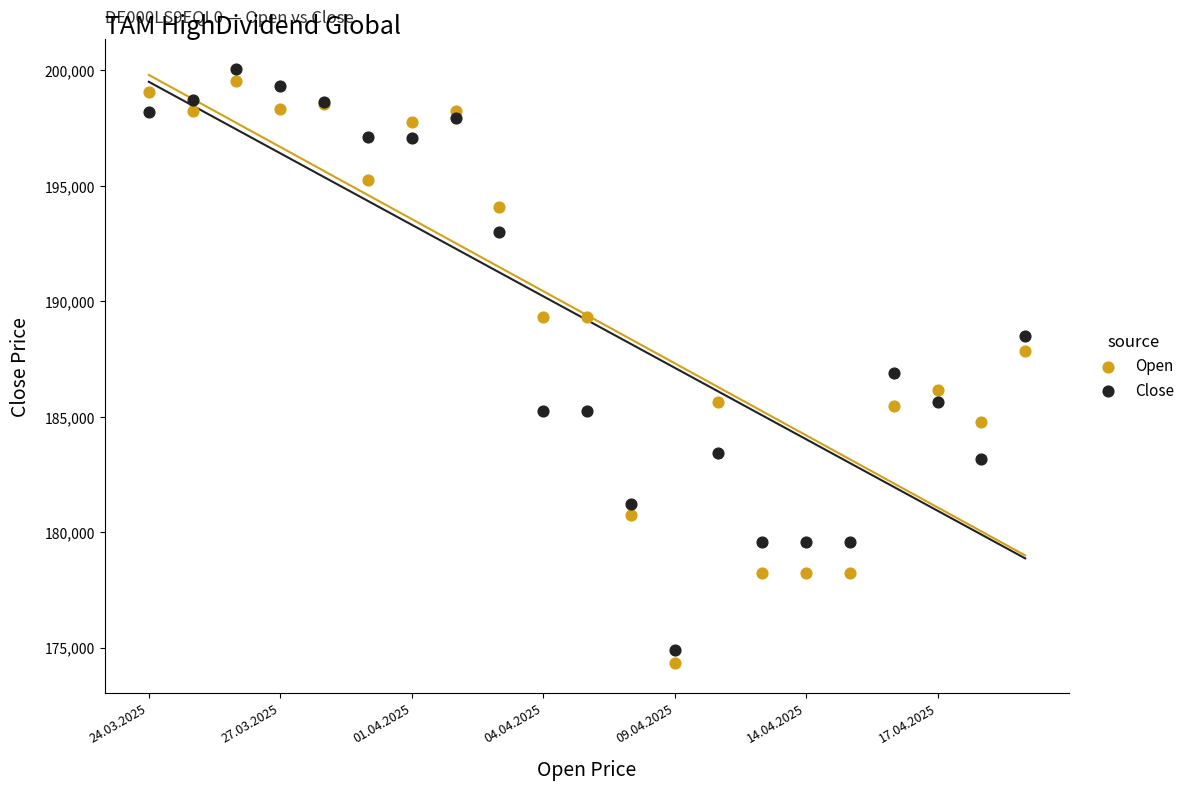

Which series has the largest Y range (max minus min)?

Open